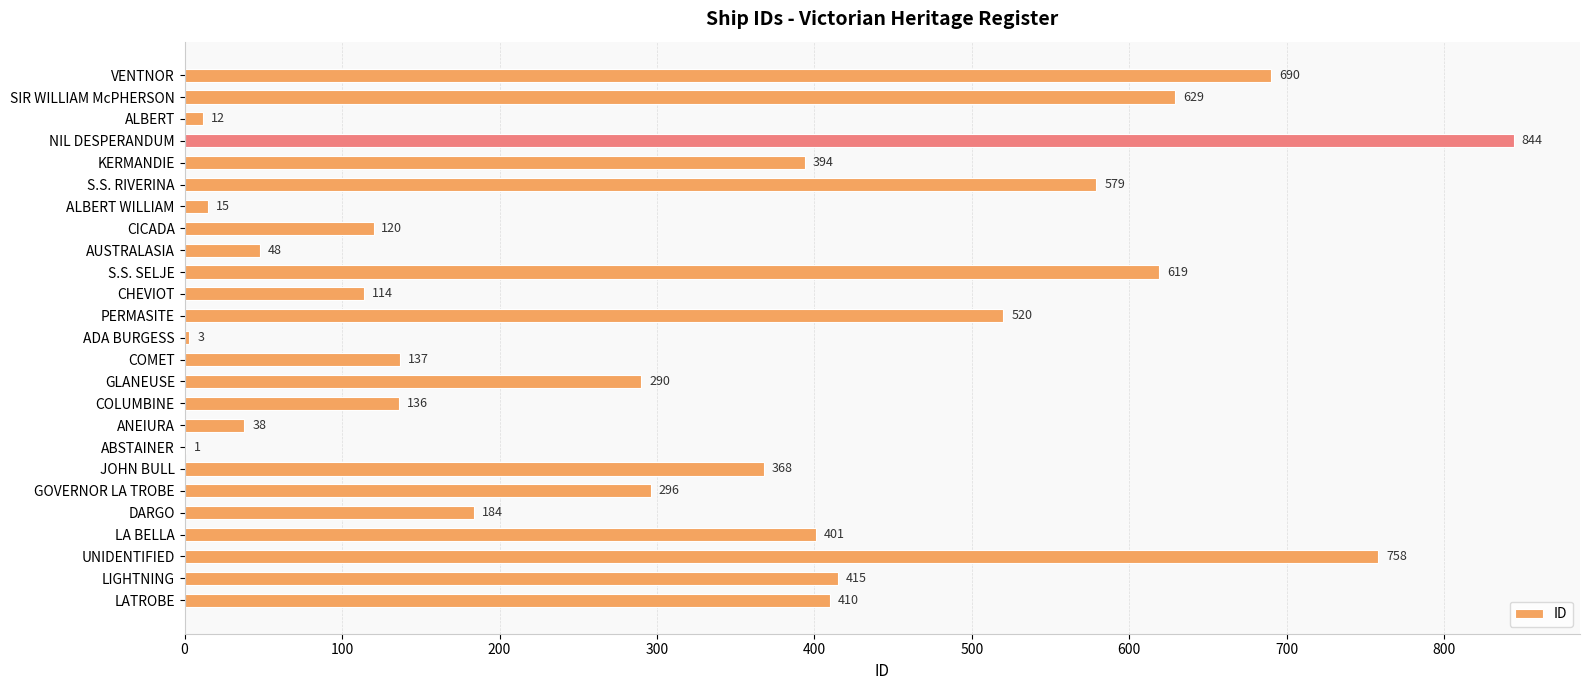

What is the sum of all values?

8021